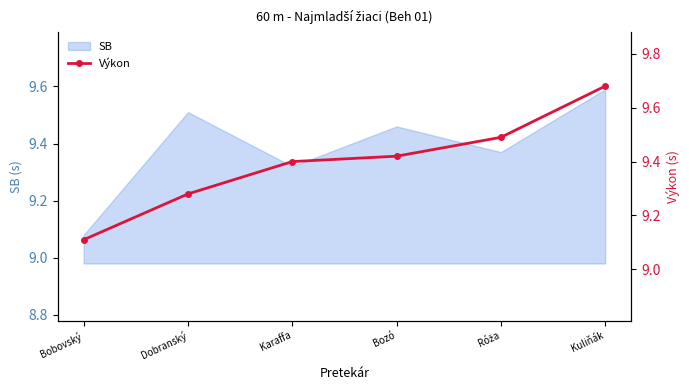

What is the change in value from Bozó to Kuliňák?

+0.3